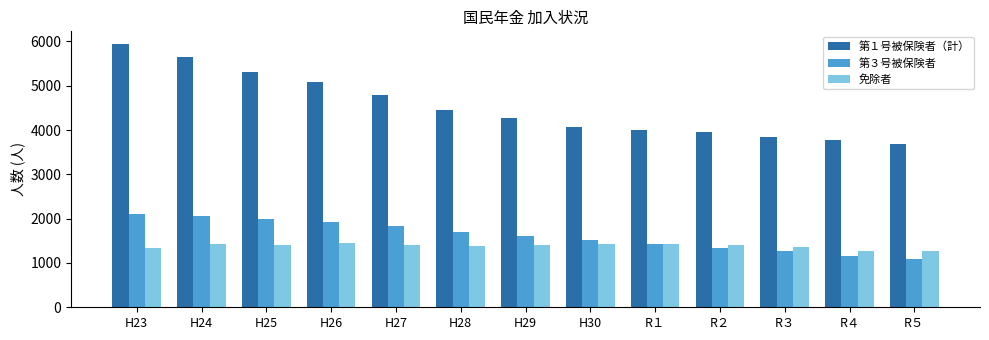

Where does the 免除者 series first go above 1402?

H24